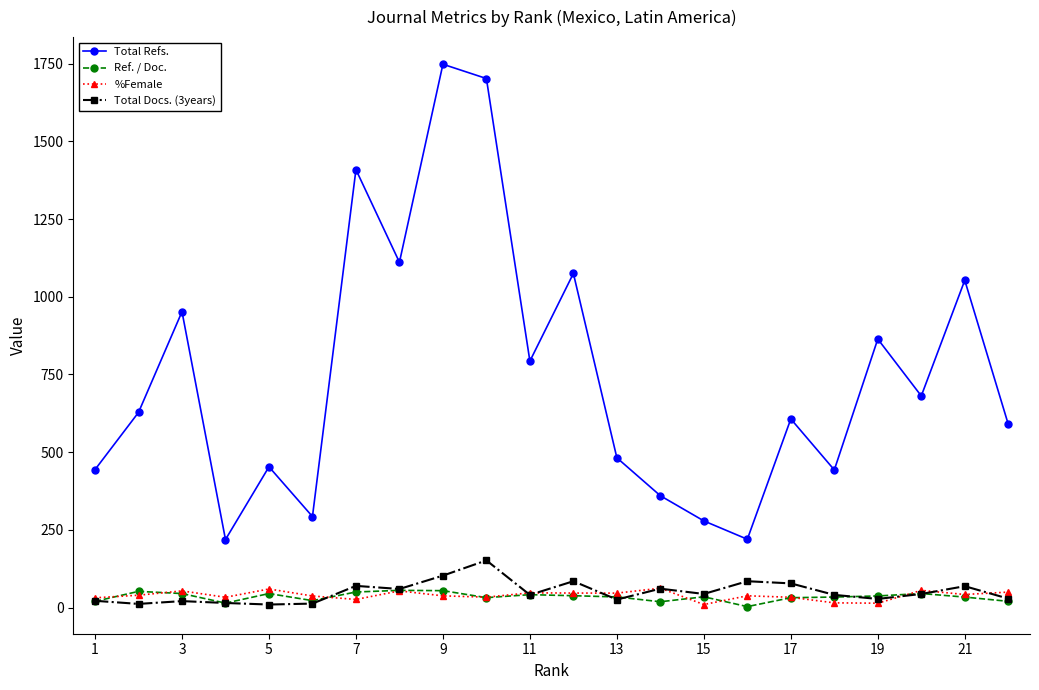

What is the greatest value displayed?

1748.0